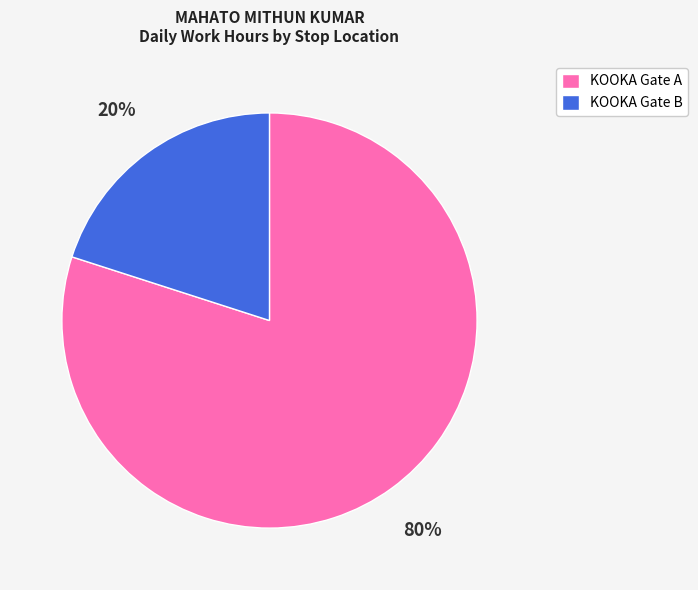

To the nearest percent, what is the combined percentage of KOOKA Gate A and KOOKA Gate B?

100%